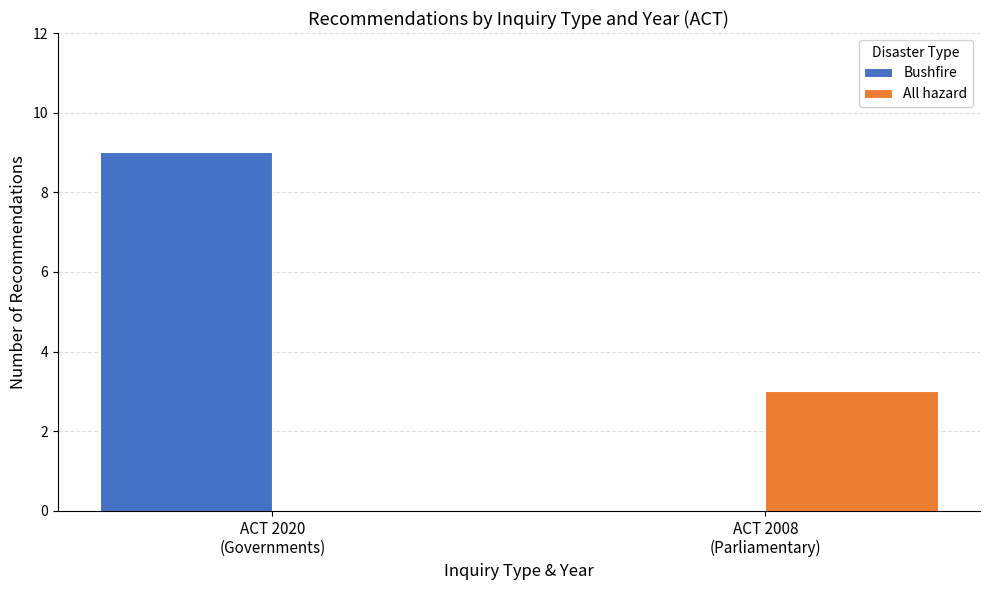

How many groups of bars are there?

2